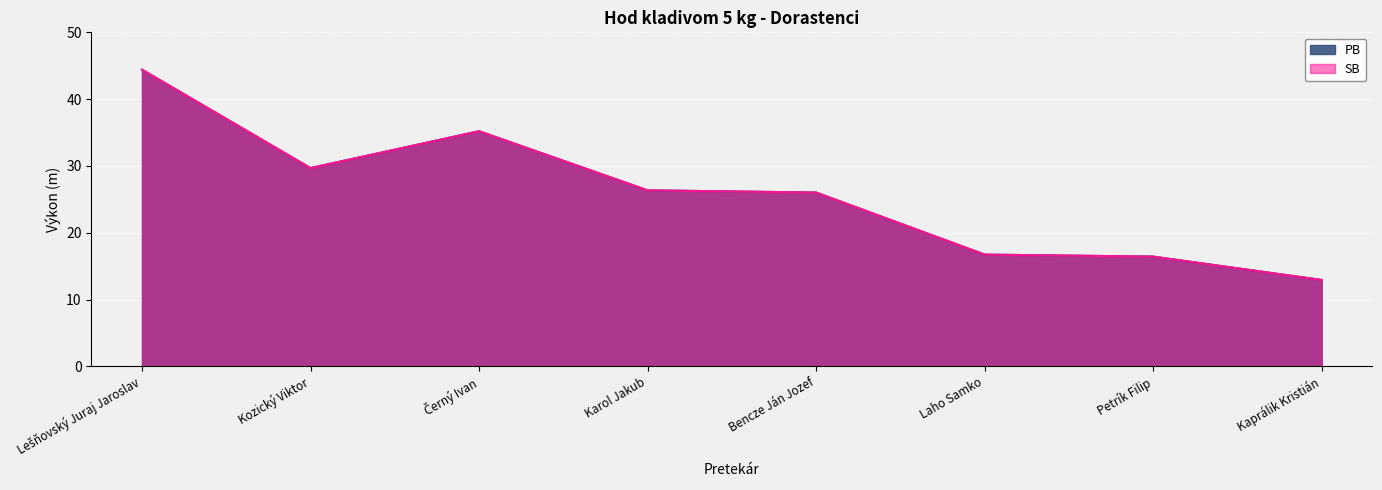

True or false: PB and SB intersect in this chart.

False